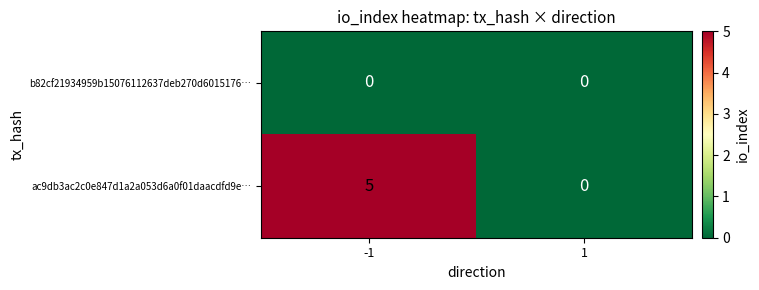

Reading right to left, transcribe all the data shown in this chart.

b82cf21934959b15076112637deb270d6015176…: 1=0	-1=0
ac9db3ac2c0e847d1a2a053d6a0f01daacdfd9e…: 1=0	-1=5